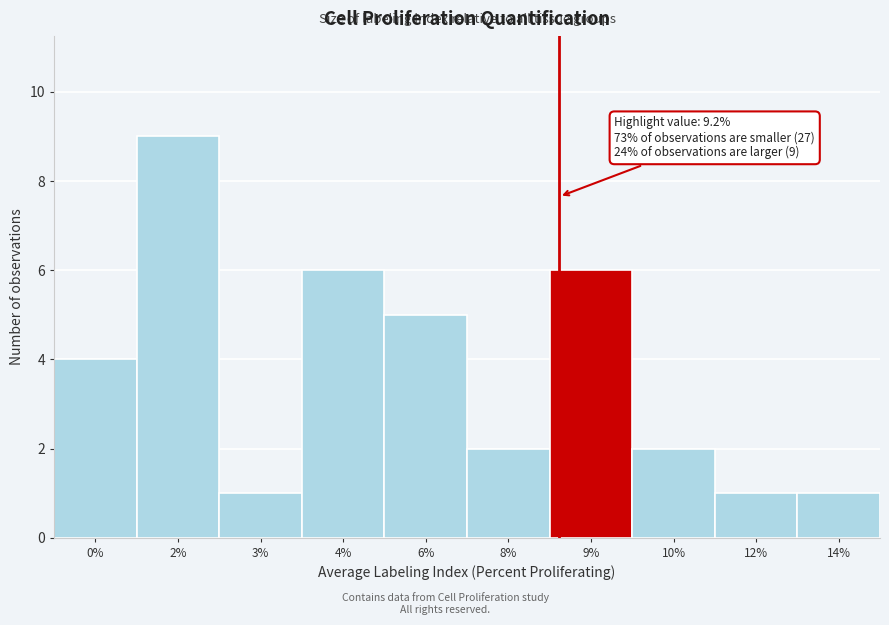

Reading left to right, extract all data points from this chart.

4	9	1	6	5	2	6	2	1	1